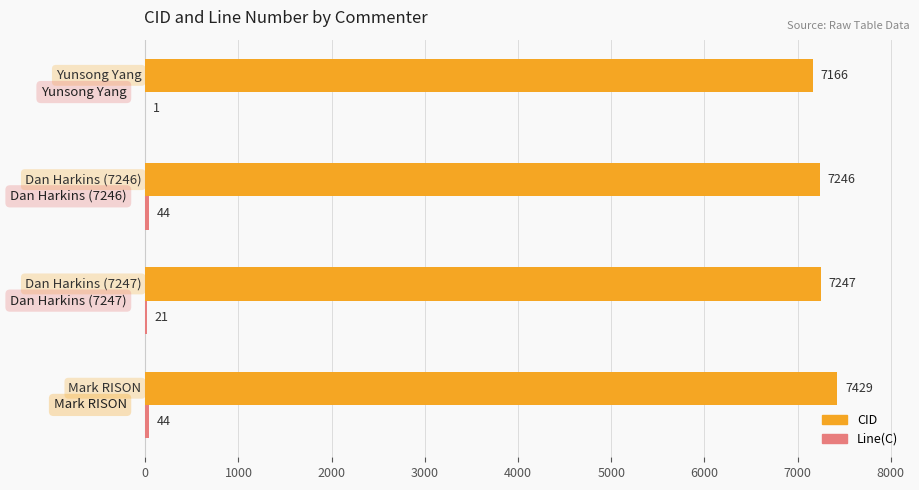

Which series has the widest spread of values?

CID